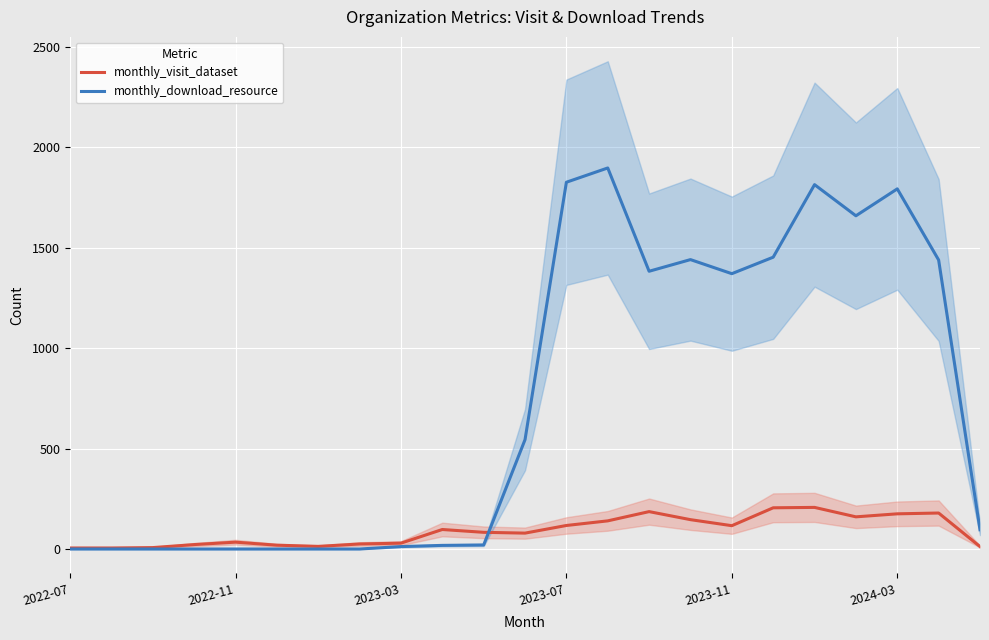

What is the total value across all series at 15?

1586